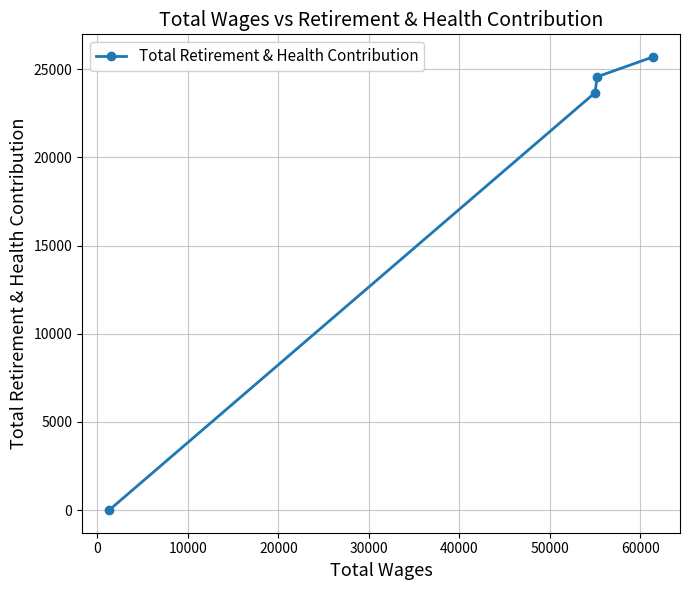

What is the greatest value displayed?

25693